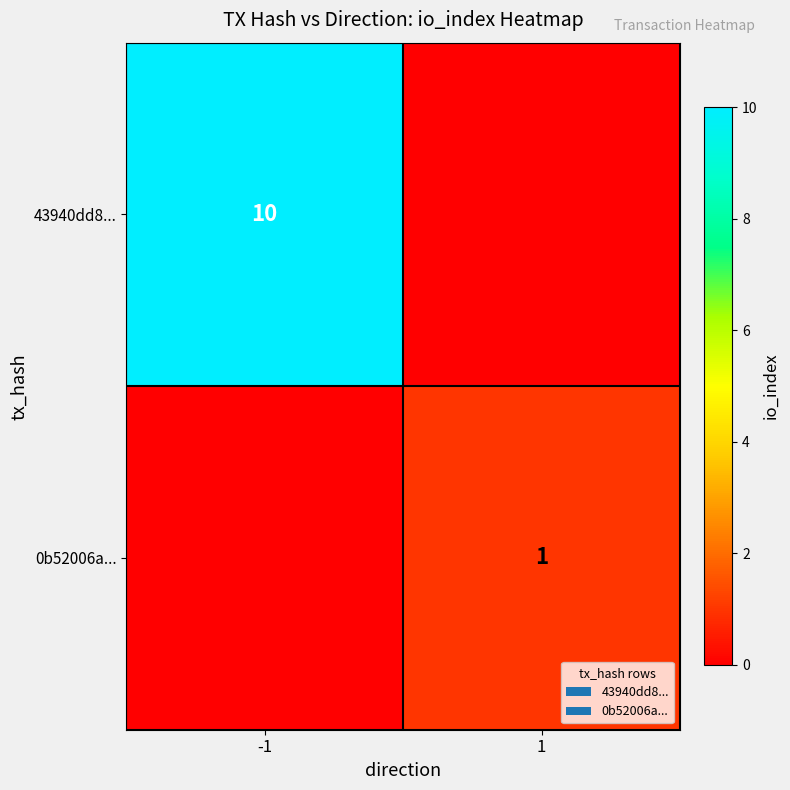

How many series are shown in this chart?

2